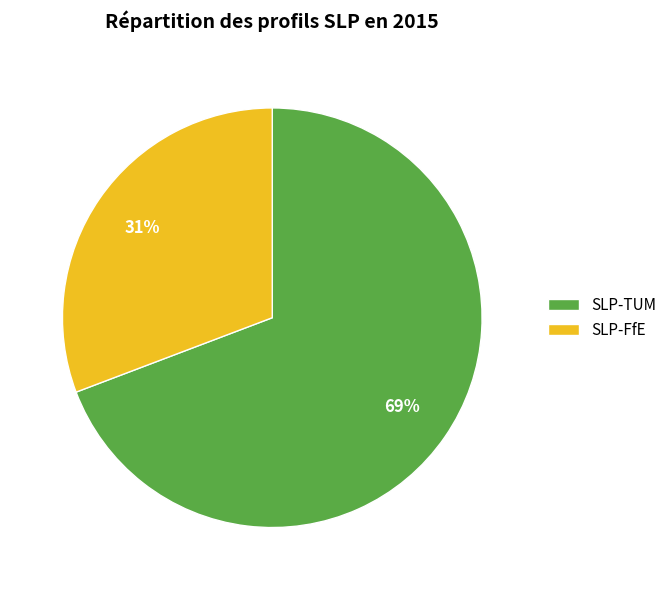

Is there any slice that represents more than half of the pie?

Yes